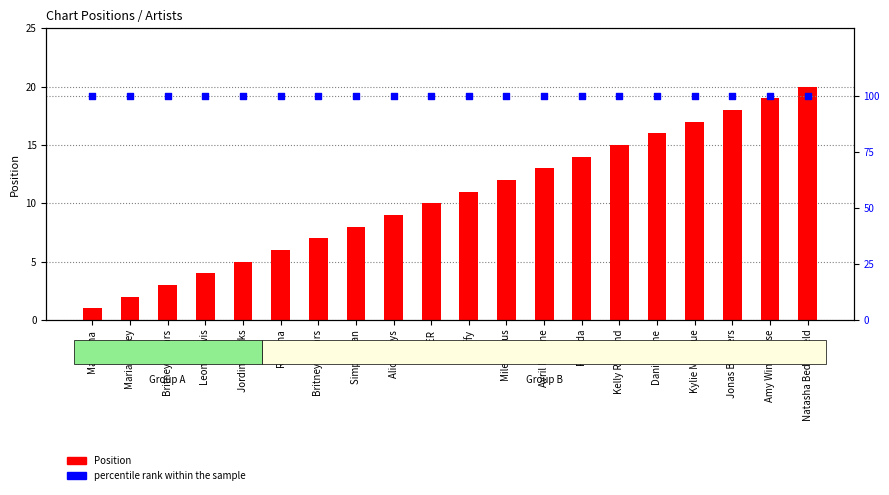

Is the value of Position at Miley Cyrus greater than the value of percentile rank within the sample at USHER?

No